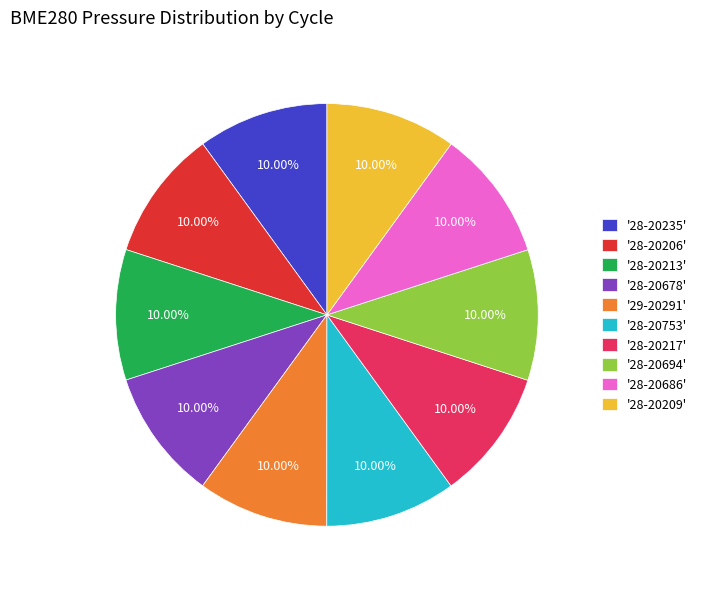

How many segments does this pie chart have?

10